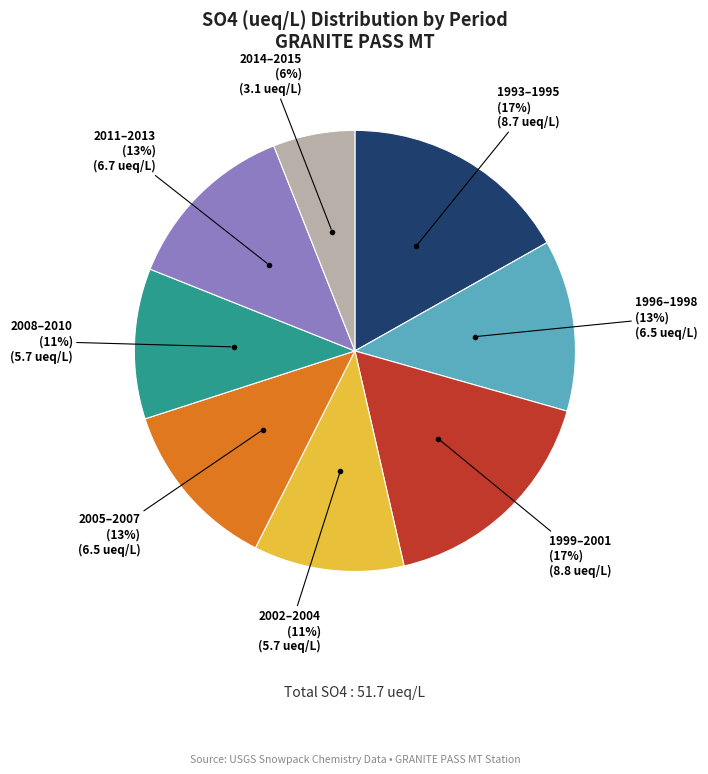

Count the number of slices in the pie.

8